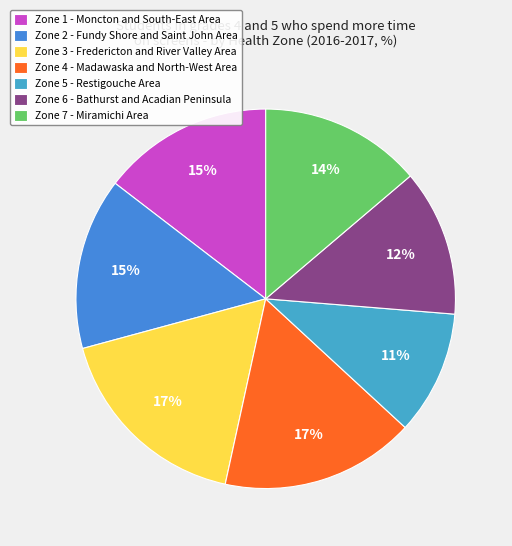

What percentage is the Zone 6 - Bathurst and Acadian Peninsula slice, to the nearest percent?

12%